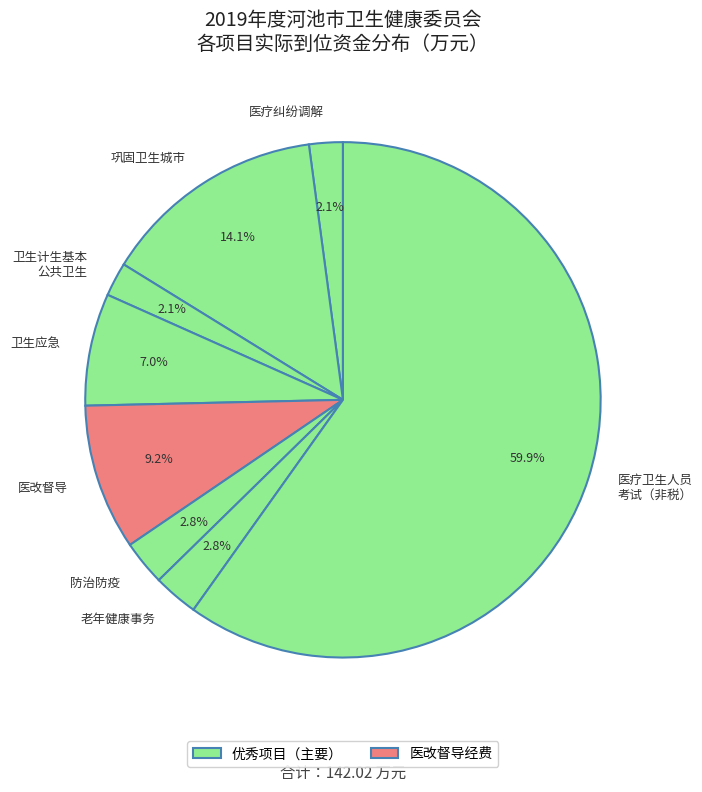

How many segments does this pie chart have?

8